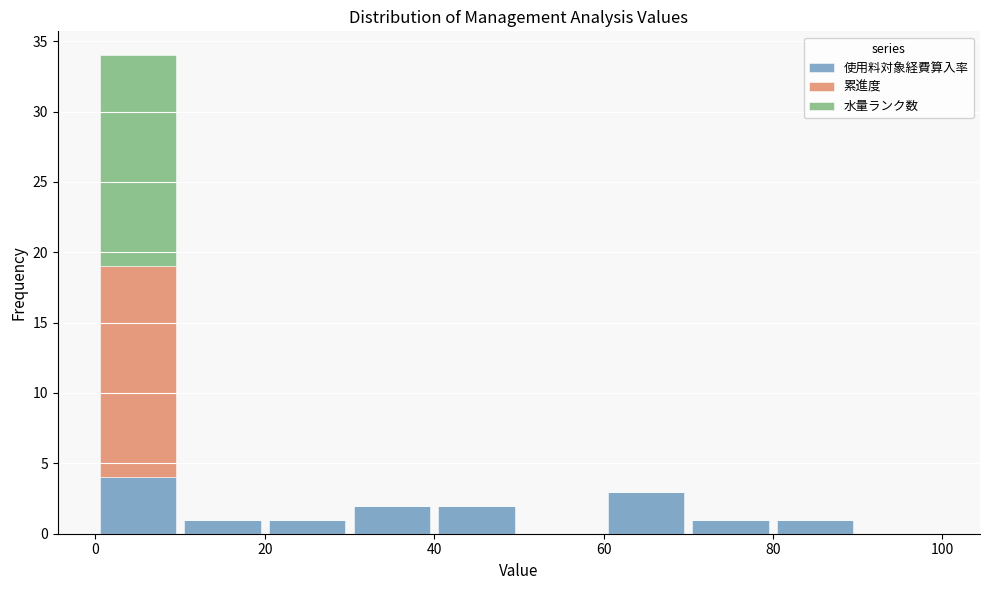

Reading left to right, list every stacked bar in this chart as the range it spans on the x-axis followed by its total height. The values are not printed on the chart, so give them approximately, as read against the axis.

0 to 10: 34
10 to 20: 1
20 to 30: 1
30 to 40: 2
40 to 50: 2
50 to 60: 0
60 to 70: 3
70 to 80: 1
80 to 90: 1
90 to 100: 0